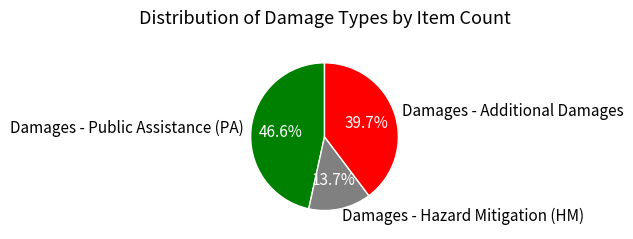

Rank the categories by value from highest to lowest.

Damages - Public Assistance (PA), Damages - Additional Damages, Damages - Hazard Mitigation (HM)